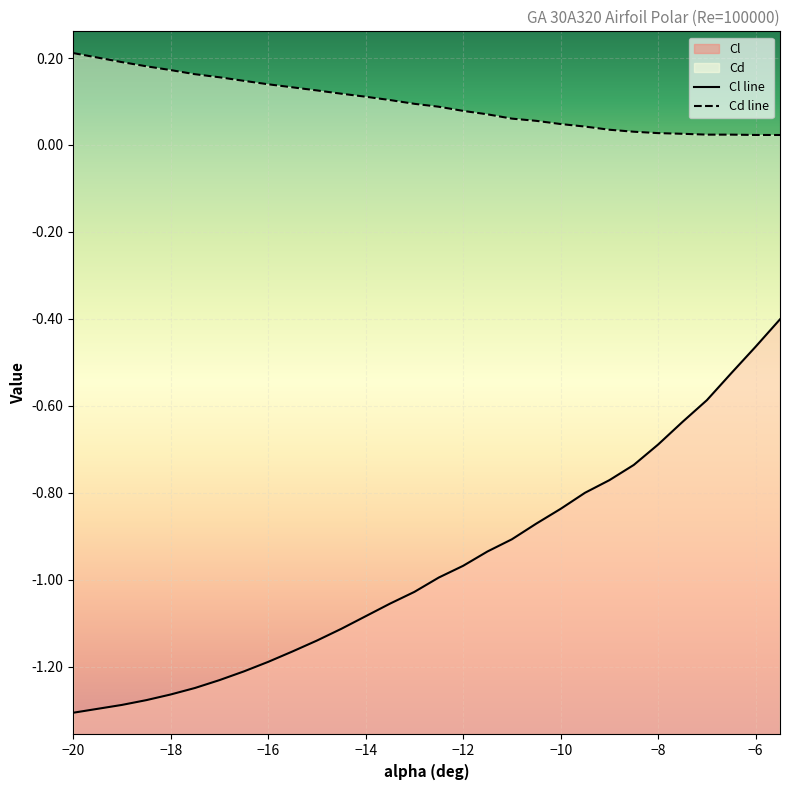

Reading right to left, extract all data points from this chart.

Cl line: -0.4	-0.5	-0.5	-0.6	-0.6	-0.7	-0.7	-0.8	-0.8	-0.8	-0.9	-0.9	-0.9	-1.0	-1.0	-1.0	-1.1	-1.1	-1.1	-1.1	-1.2	-1.2	-1.2	-1.2	-1.2	-1.3	-1.3	-1.3	-1.3	-1.3
Cd line: 0.0	0.0	0.0	0.0	0.0	0.0	0.0	0.0	0.0	0.0	0.1	0.1	0.1	0.1	0.1	0.1	0.1	0.1	0.1	0.1	0.1	0.1	0.1	0.2	0.2	0.2	0.2	0.2	0.2	0.2